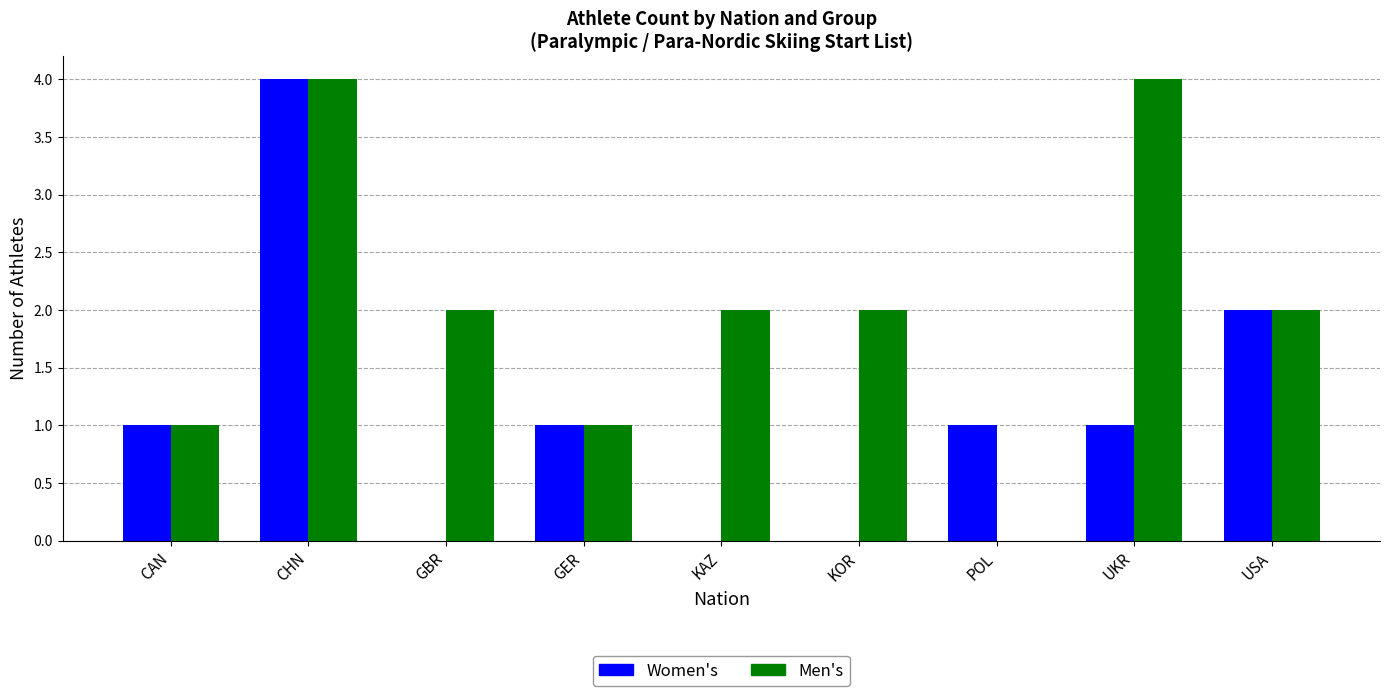

At which label does Women's reach its peak?

CHN